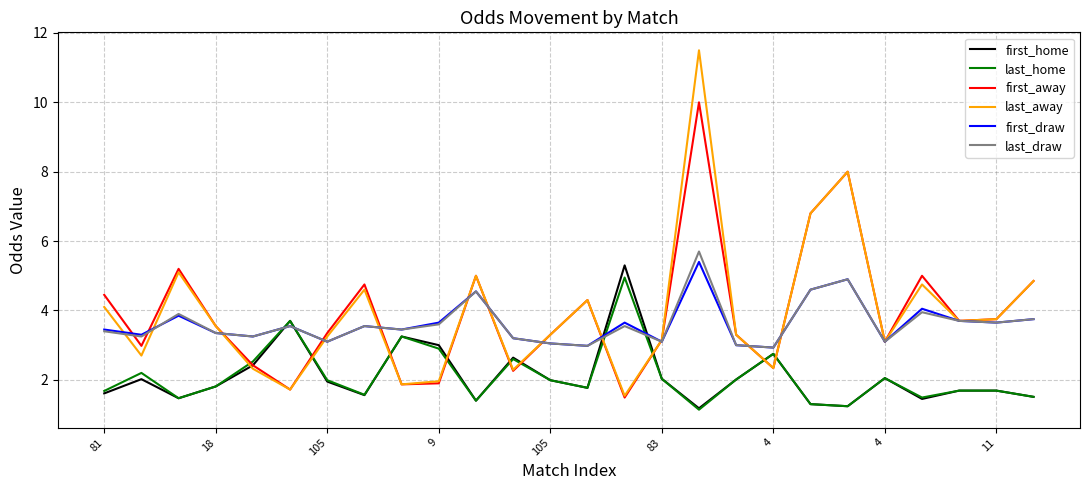

What is the average value of the first_draw series?

3.6